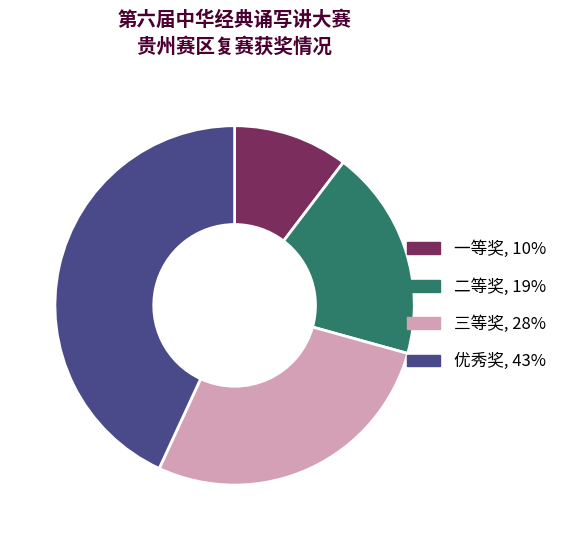

The 二等奖 slice represents 19% of the pie. True or false?

True